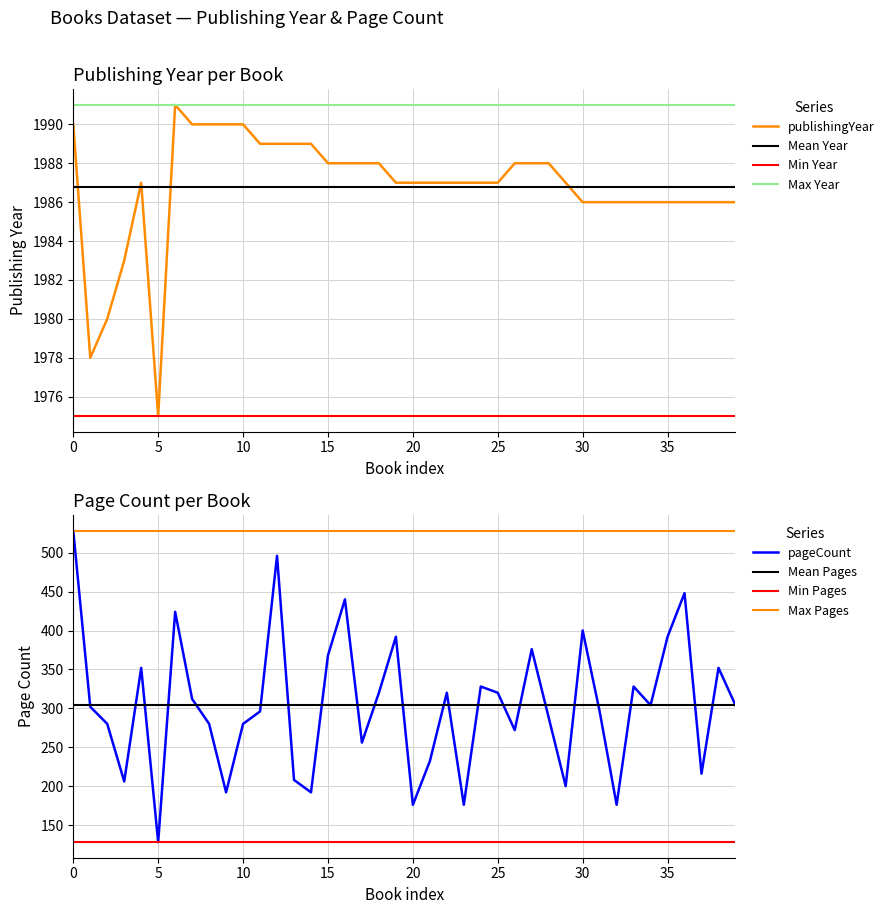

Which series has the largest range (max minus min)?

pageCount